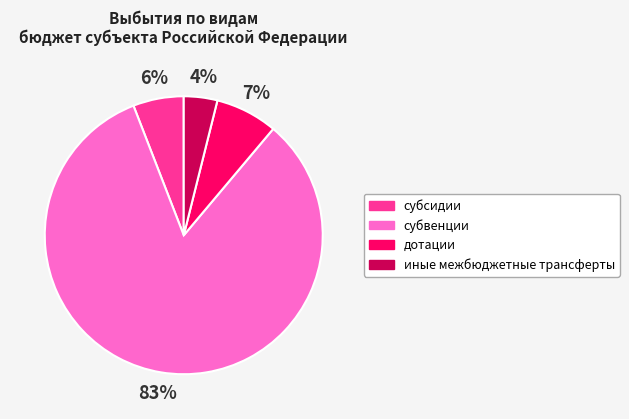

To the nearest percent, what is the combined percentage of иные межбюджетные трансферты and субсидии?

10%